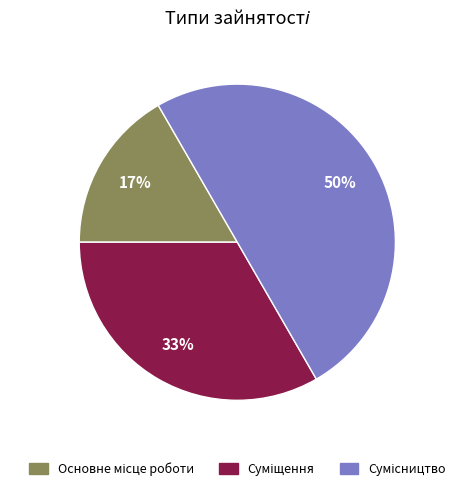

To the nearest percent, what is the average slice percentage?

33%